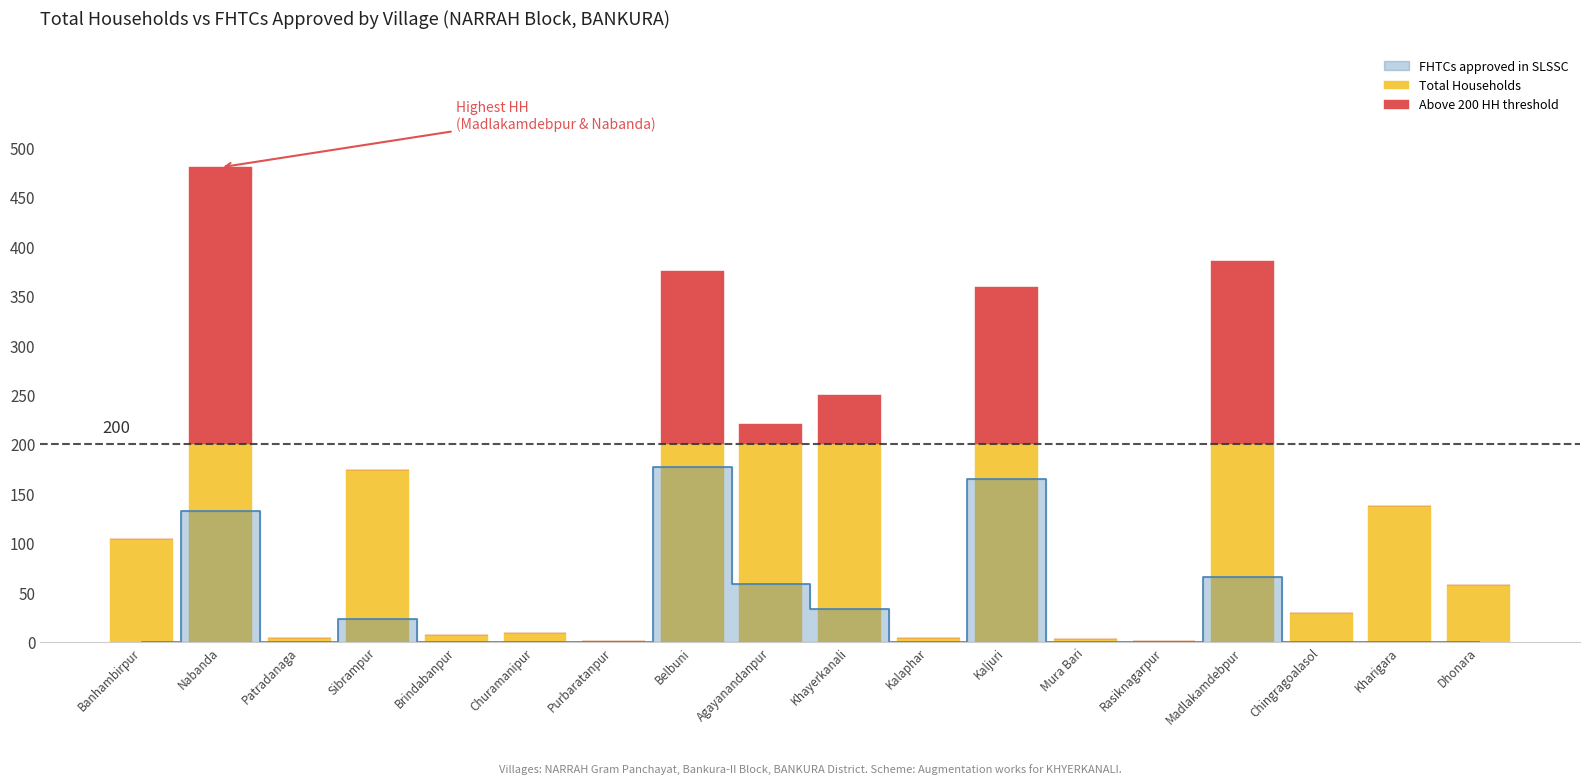

How many data points in Total Households are above 104?

8